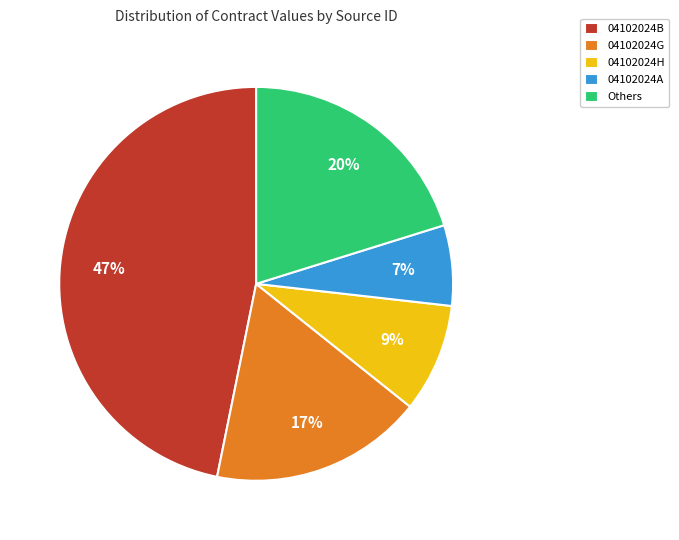

Which has a higher value, 04102024A or 04102024G?

04102024G